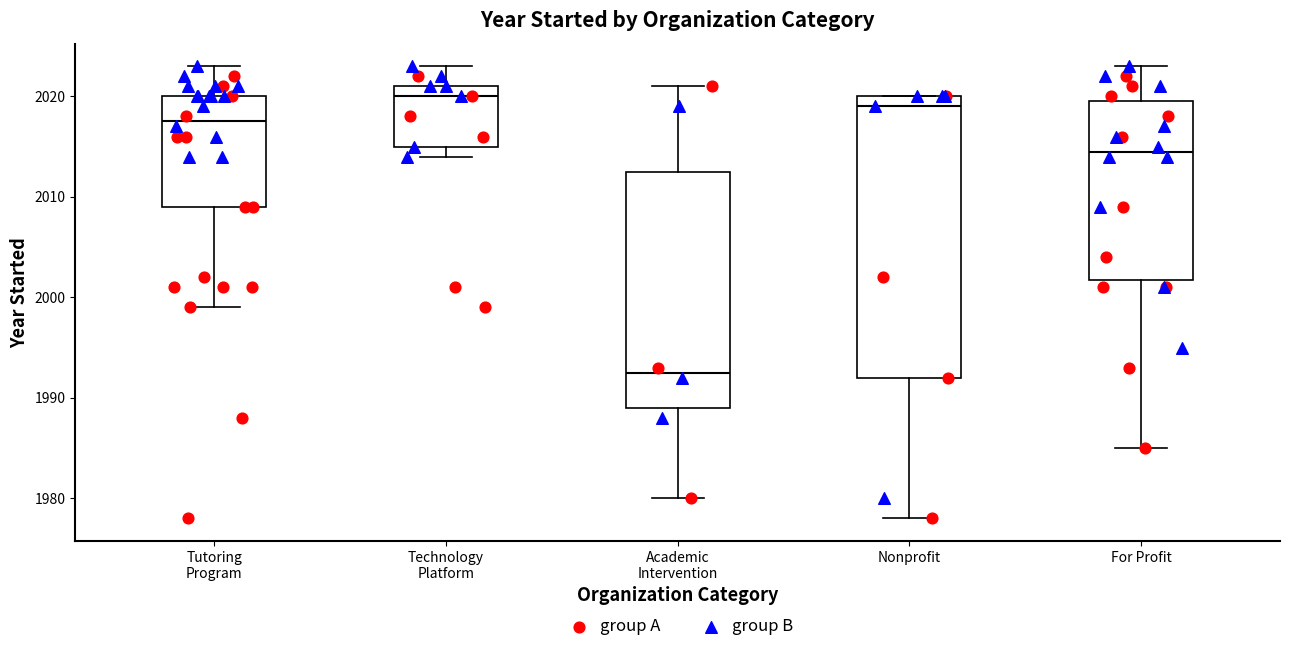

Reading left to right, transcribe this box plot: for each box, give where its median line is, the range the box spans, and where its two whiskers end, as read against the y-axis. The values are not printed on the chart, so give them approximately, as read against the axis.

Tutoring Program: median 2018, box 2009 to 2020, whiskers 1999 to 2023
Technology Platform: median 2020, box 2015 to 2021, whiskers 2014 to 2023
Academic Intervention: median 1993, box 1989 to 2013, whiskers 1980 to 2021
Nonprofit: median 2019, box 1992 to 2020, whiskers 1978 to 2020
For Profit: median 2015, box 2002 to 2020, whiskers 1985 to 2023